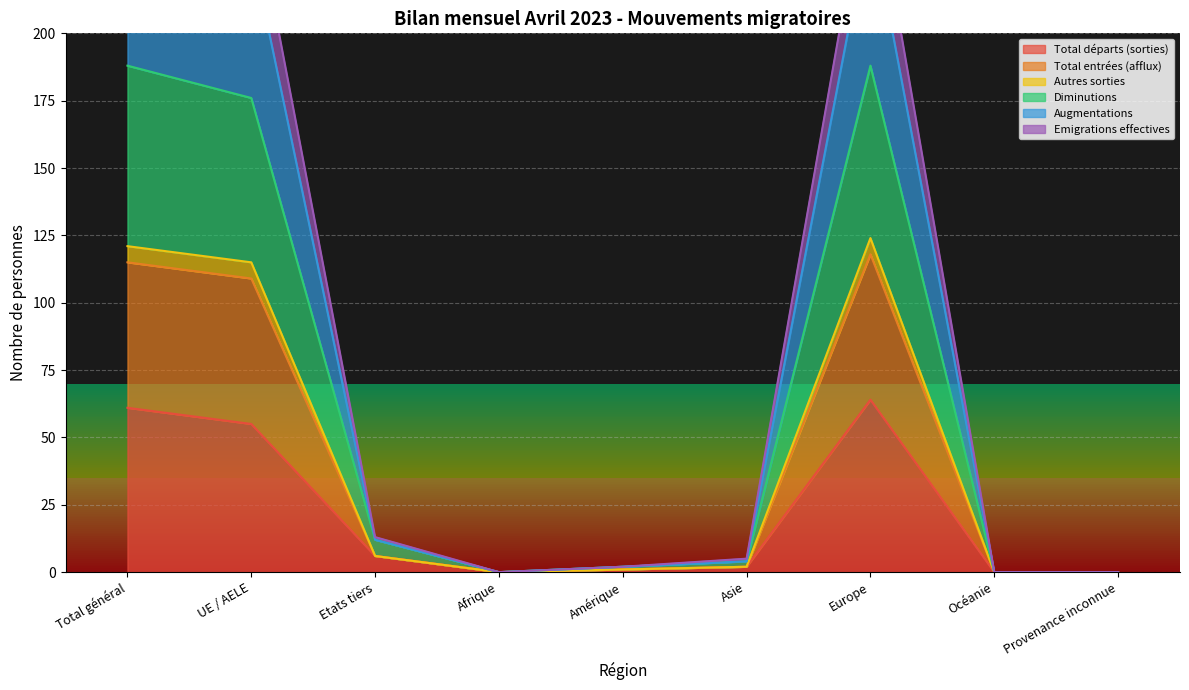

Does the chart have visible grid lines?

Yes